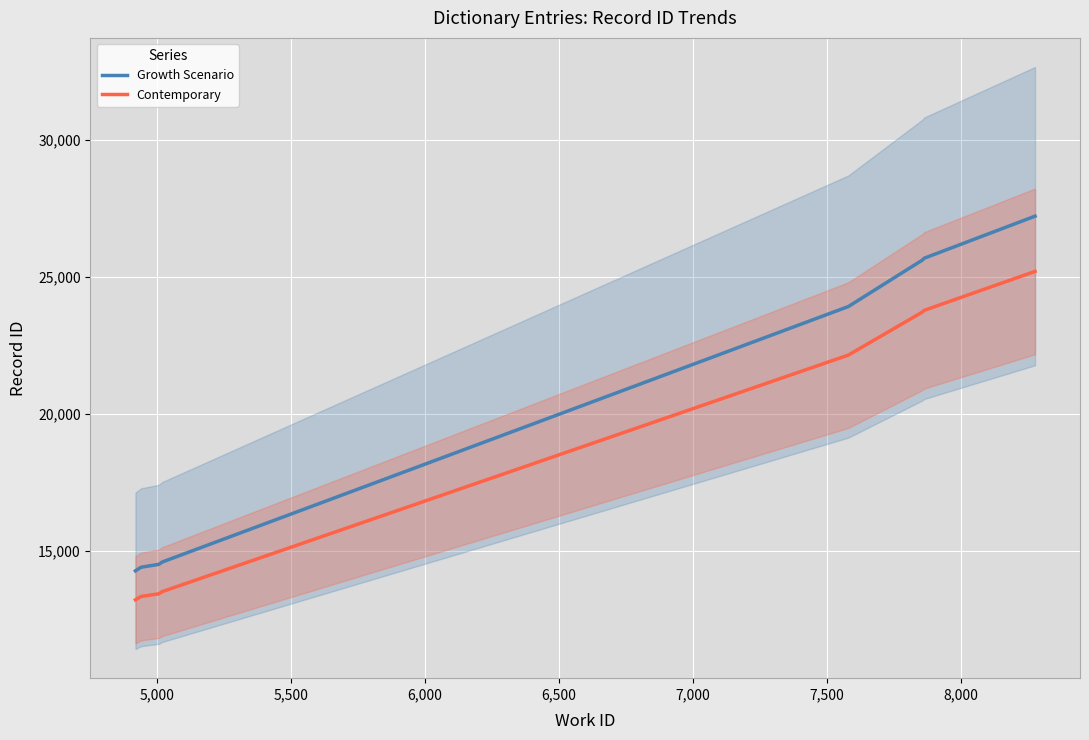

At how many categories does at least one series exceed 20238?

4